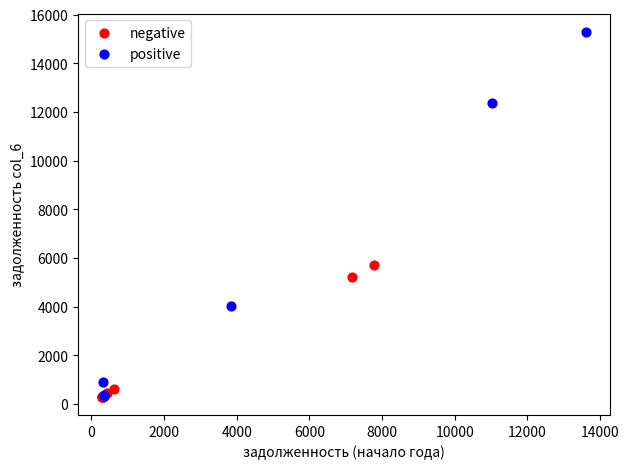

Which series contains the highest Y value?

positive